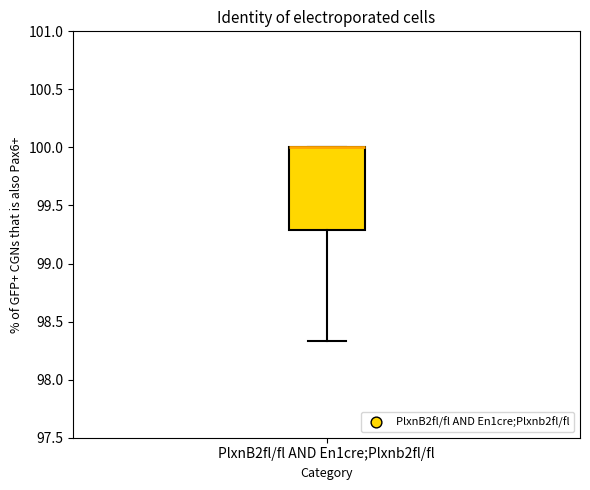

Where does the lower whisker of the box for PlxnB2fl/fl AND En1cre;Plxnb2fl/fl end on the y-axis? The values are not printed on the chart, so give them approximately, as read against the axis.

98.35